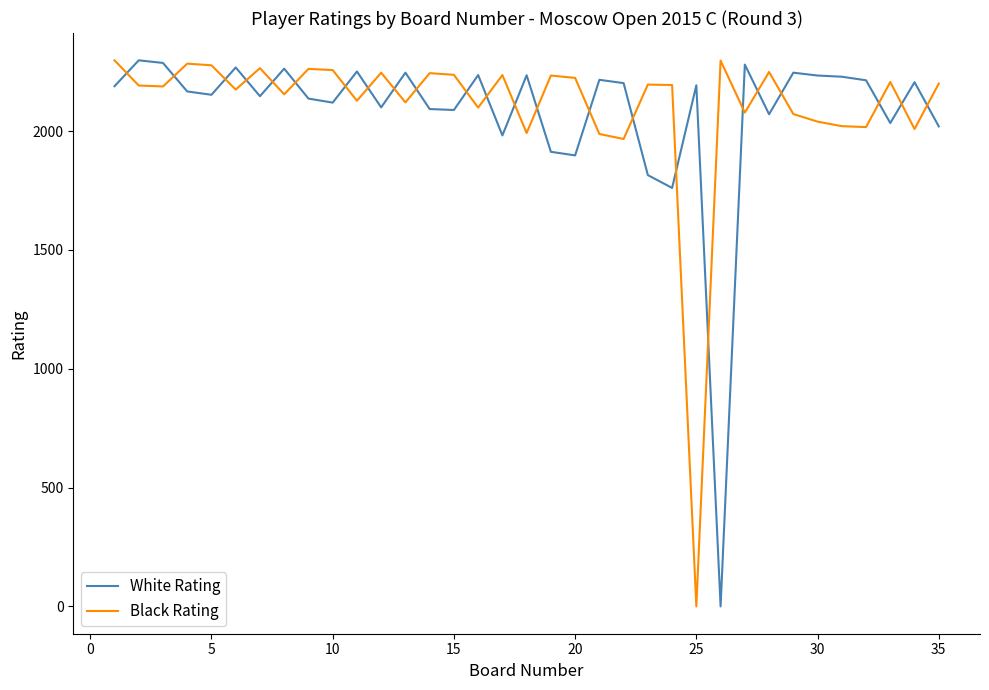

What is the difference between the maximum and minimum values in the Black Rating series?

2298